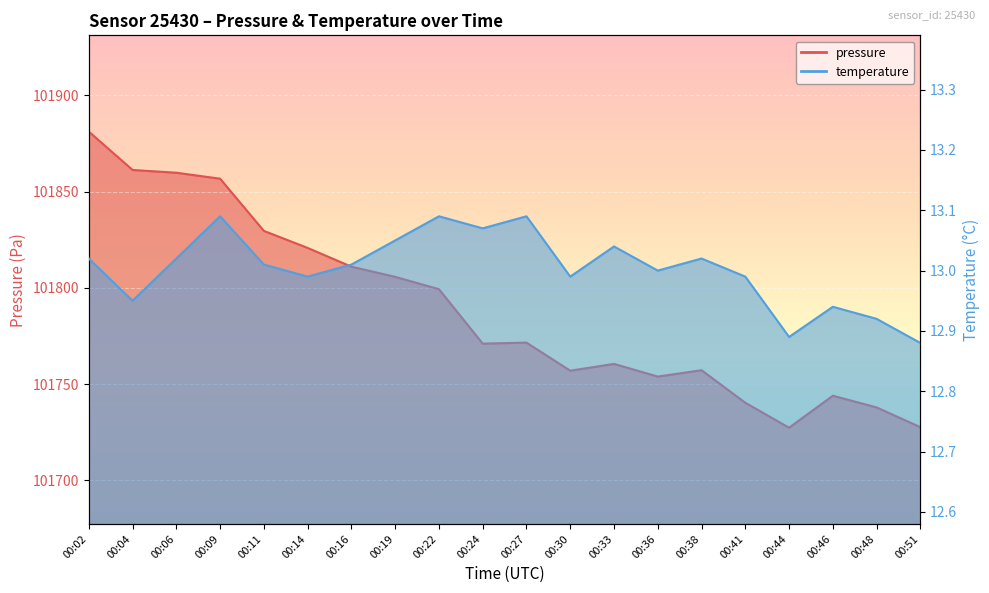

What is the value of the temperature point at the 6th from the left?

13.0